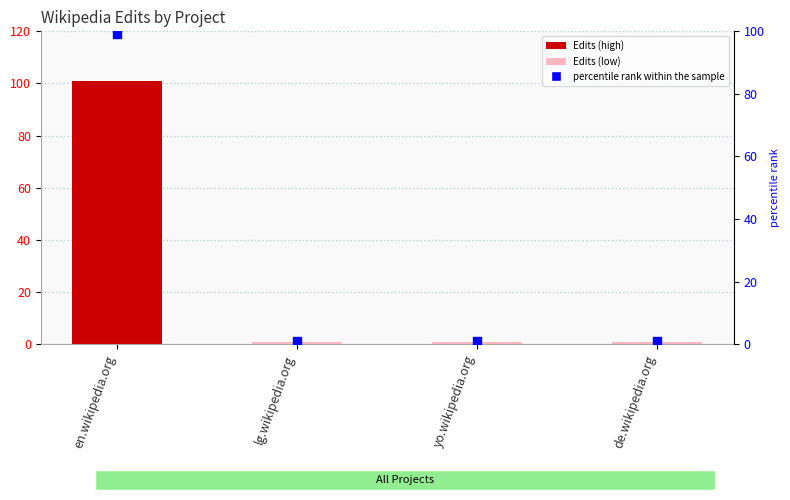

Is the value of Edits at lg.wikipedia.org greater than the value of percentile rank within the sample at en.wikipedia.org?

No